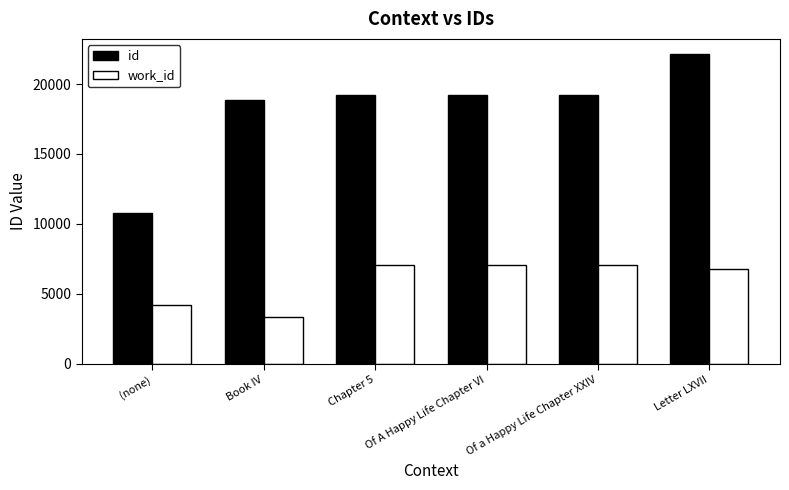

Does the chart contain any negative values?

No